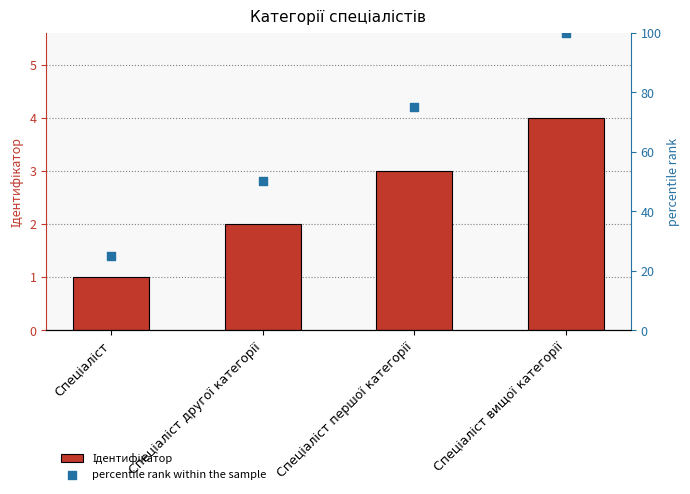

What is the total value across all series at Спеціаліст другої категорії?

52